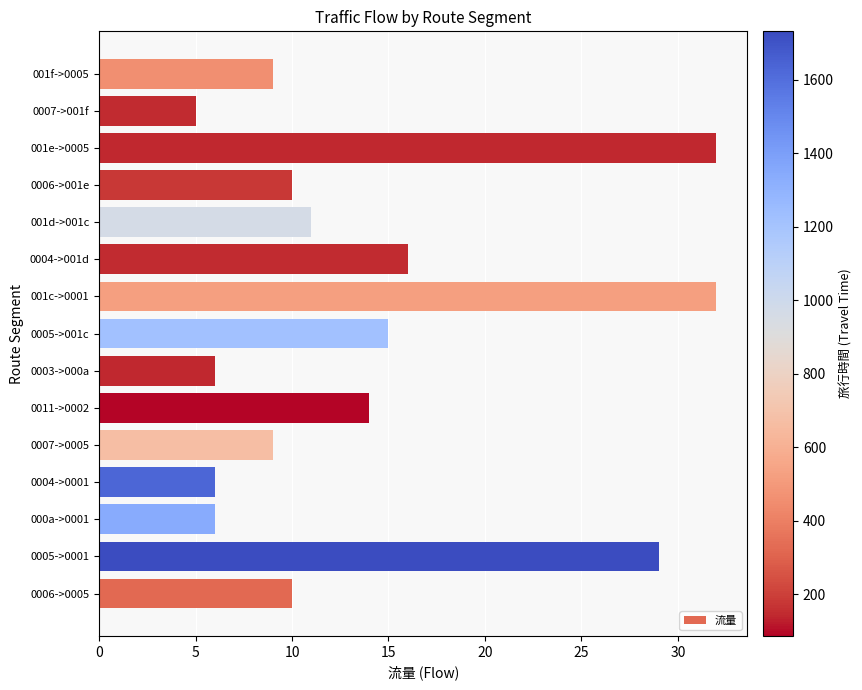

The value at 0011->0002 is 14. True or false?

True